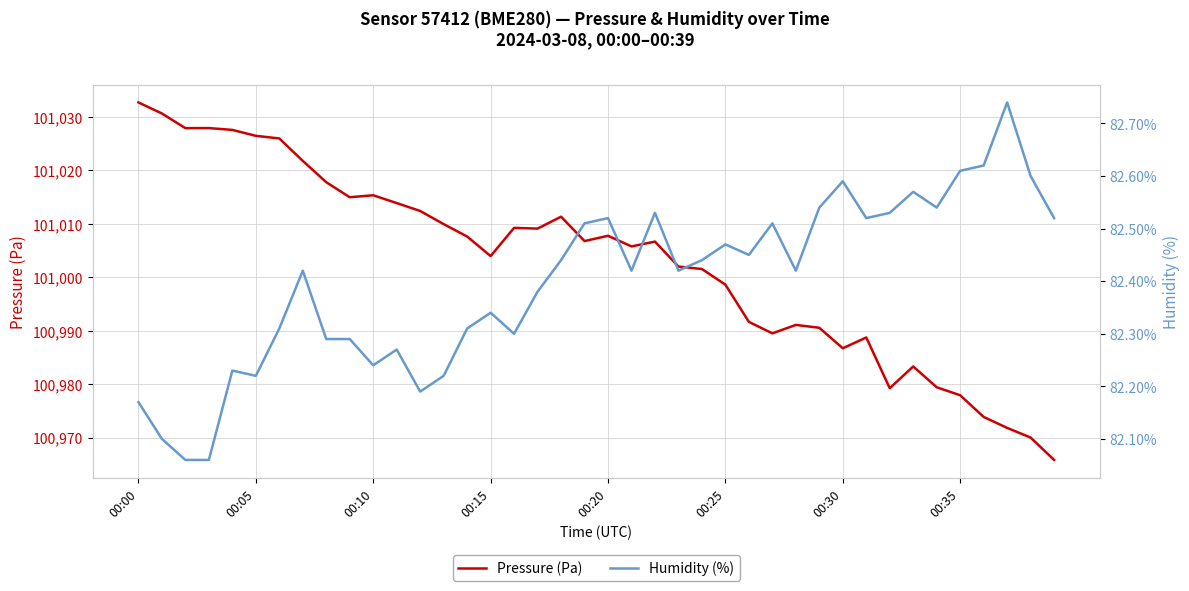

Rank the series by their maximum value, from lowest to highest.

Humidity (%), Pressure (Pa)